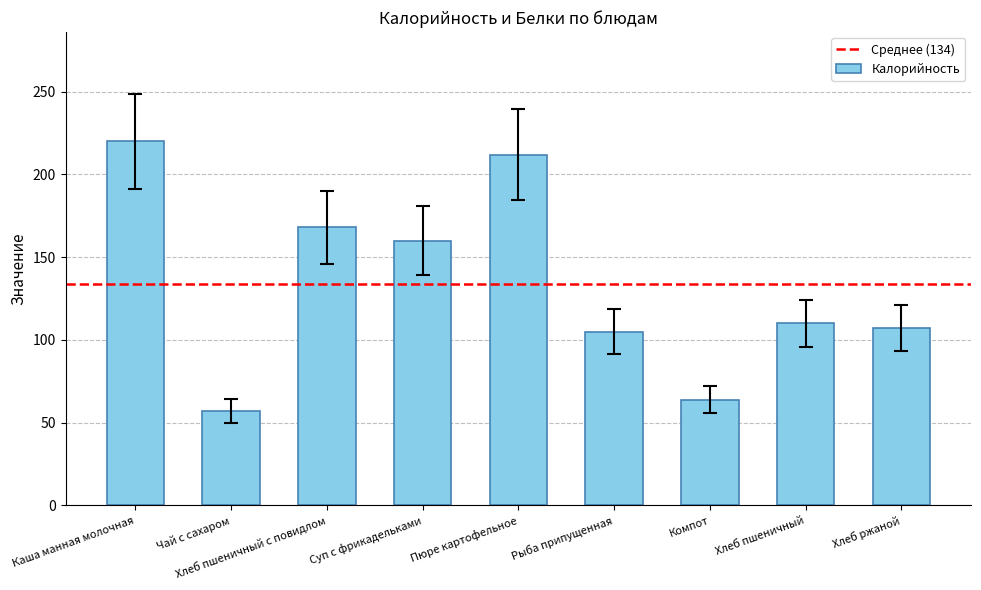

What position from the right is Рыба припущенная?

4